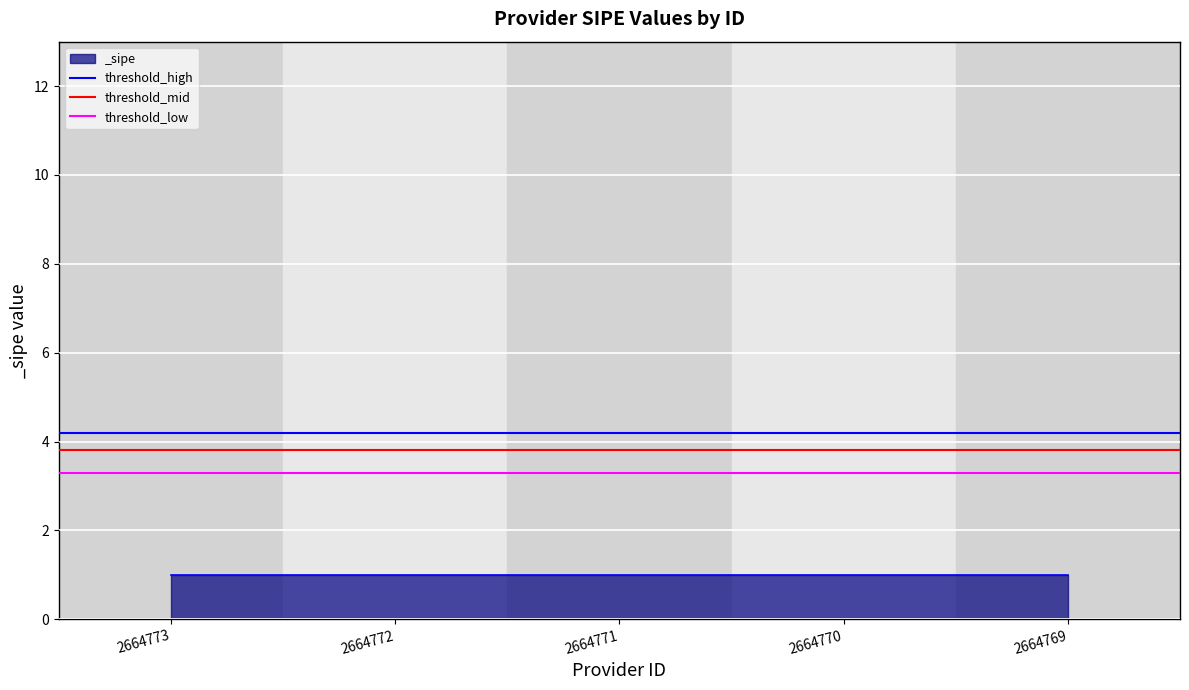

Which series has the largest total across all categories?

threshold_high